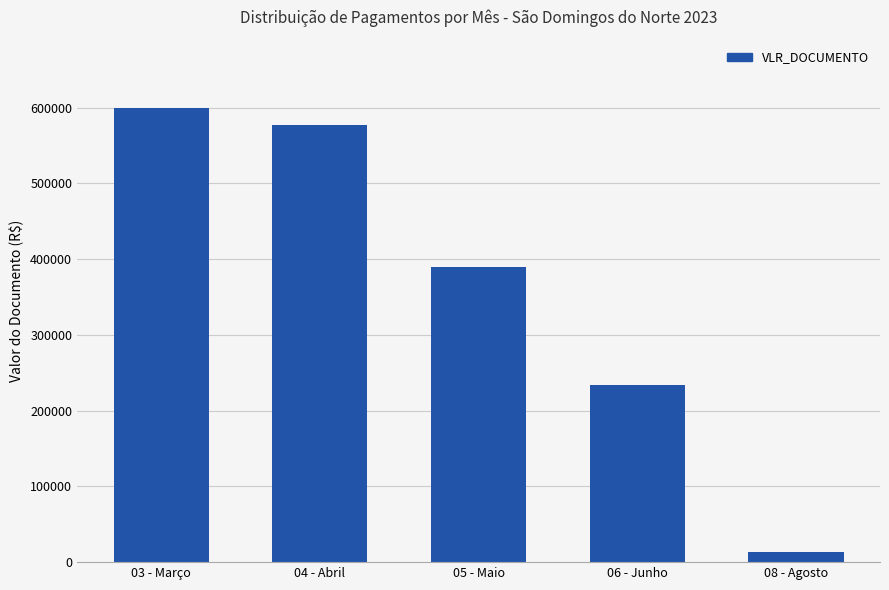

How many values are below 389425?

2